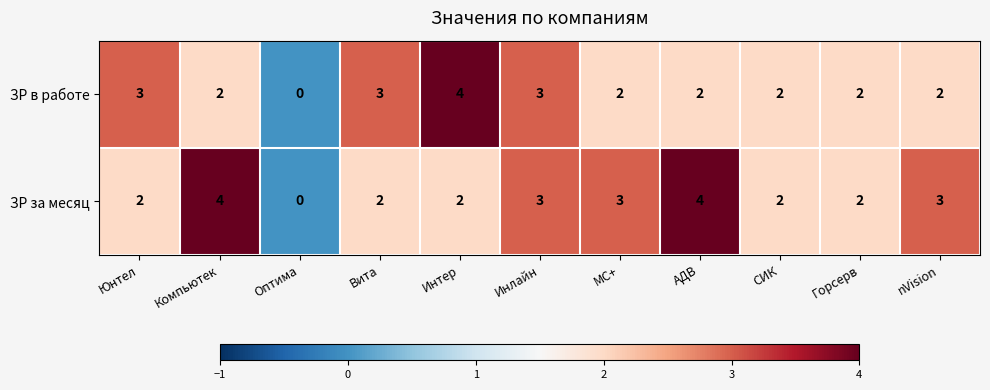

At which label does ЗР в работе reach its peak?

Интер